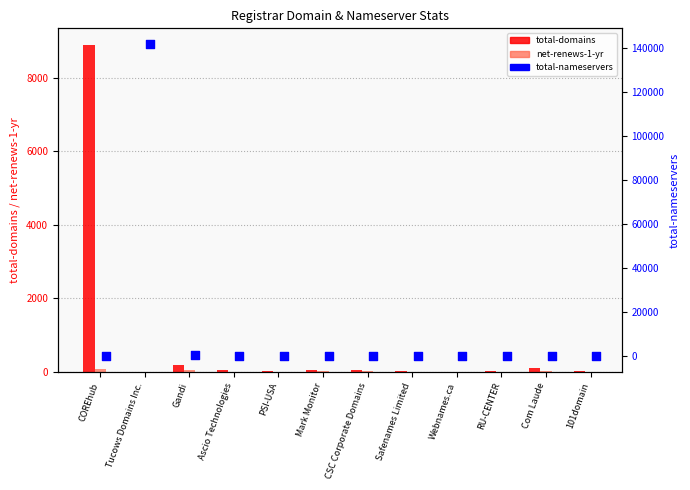

Is the value of total-domains at CSC Corporate Domains greater than the value of net-renews-1-yr at CSC Corporate Domains?

Yes